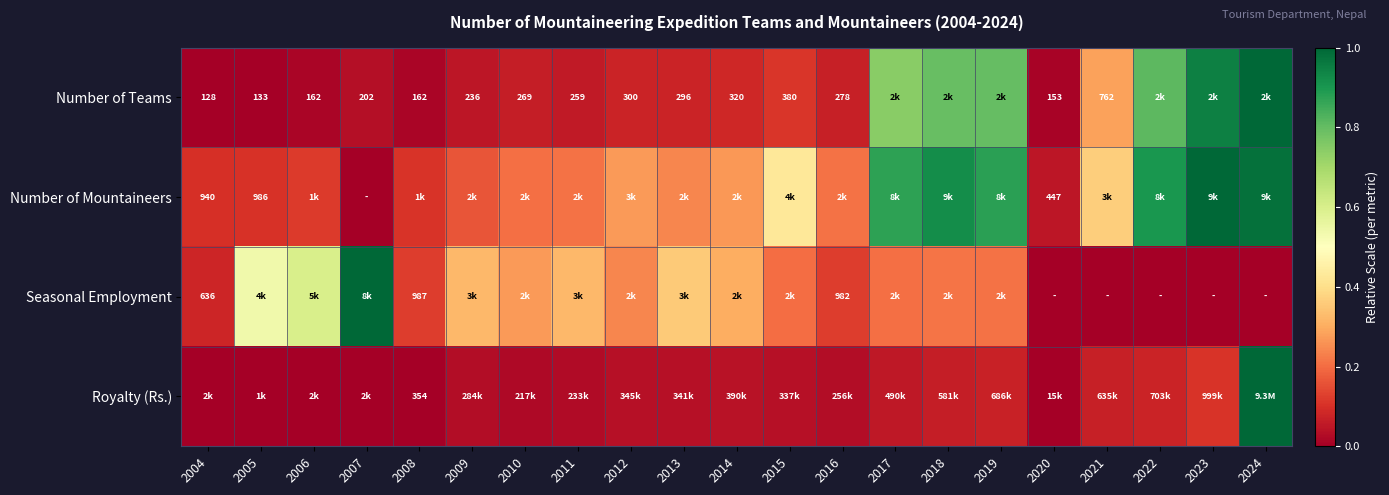

Is it true that Number of Mountaineers equals 0.1 at 2004?

False